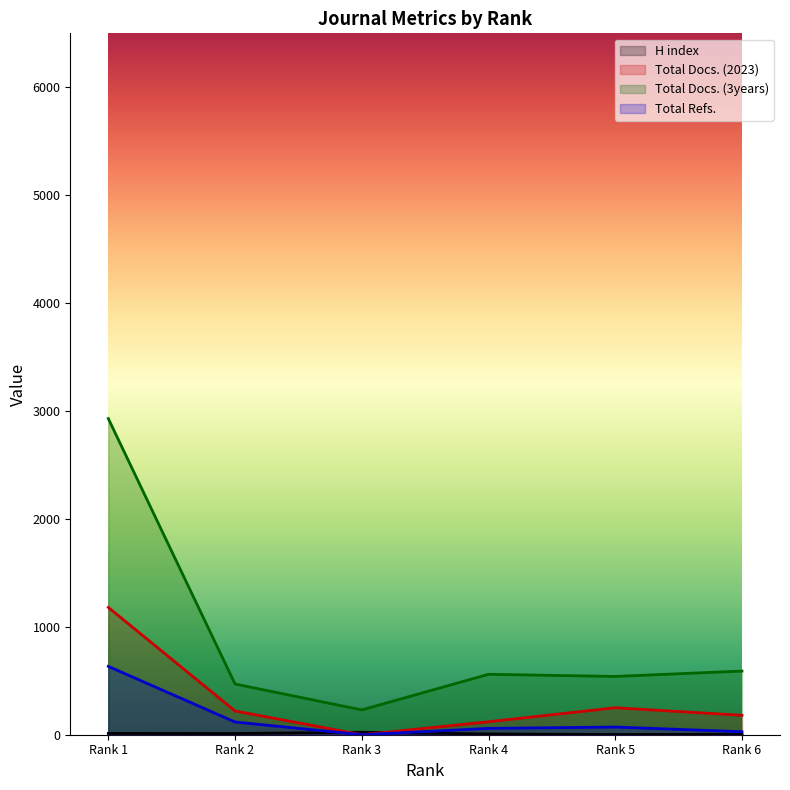

In Total Refs., how many points are lower than both neighbors (excluding endpoints)?

1